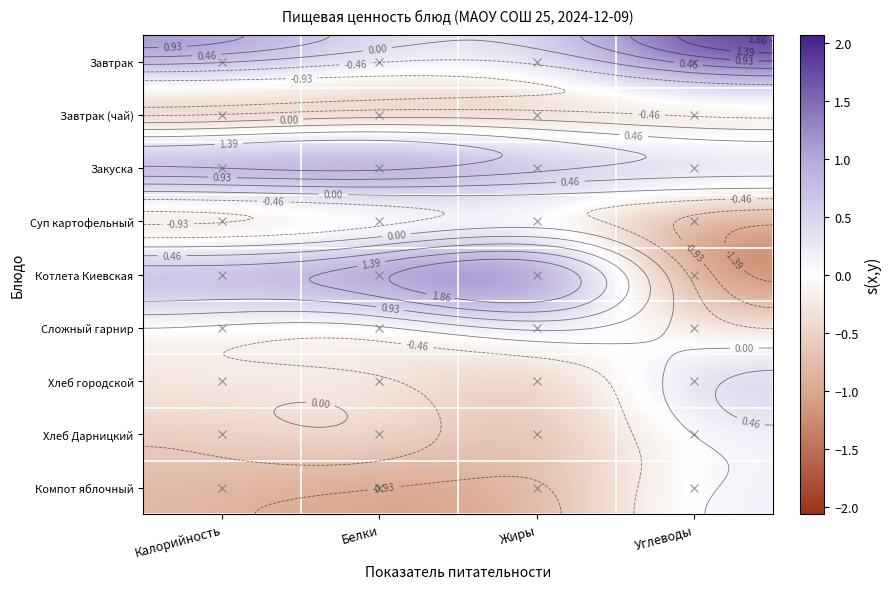

What value does the Закуска series have at Углеводы?

0.8